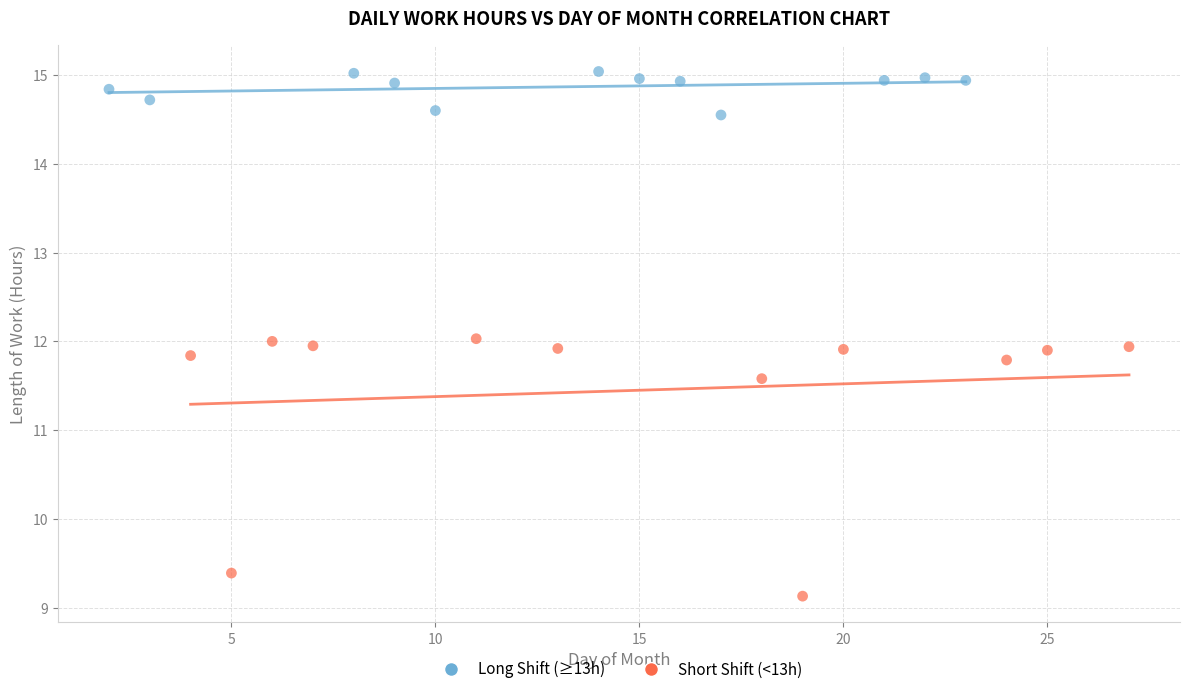

Which series has the largest Y range (max minus min)?

Short Shift (<13h)